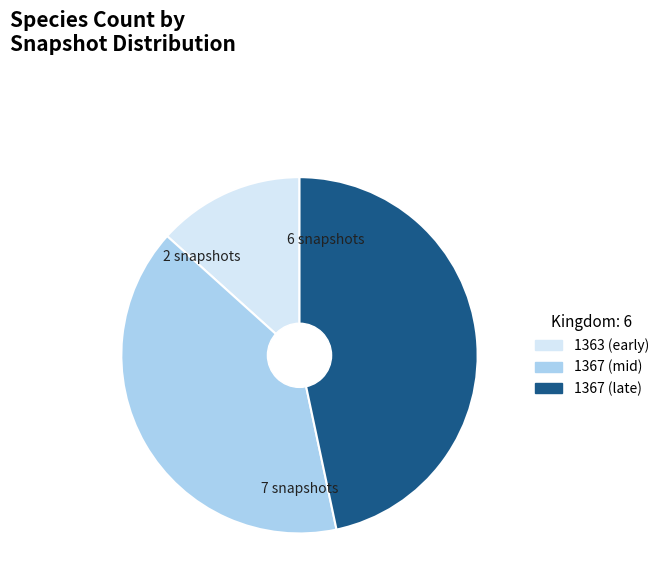

How many slices are in this pie chart?

3